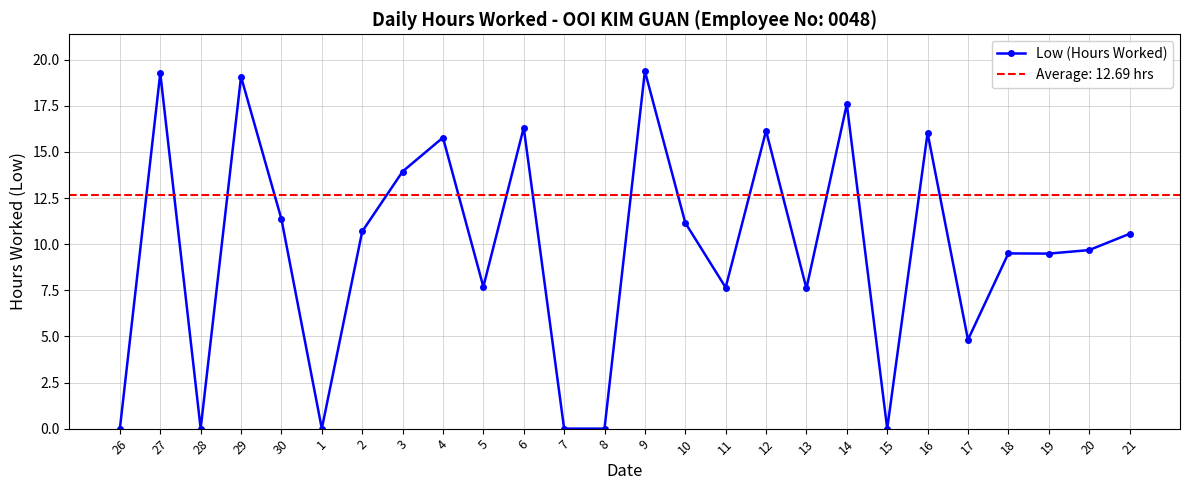

Where does the data first go above 10?

27